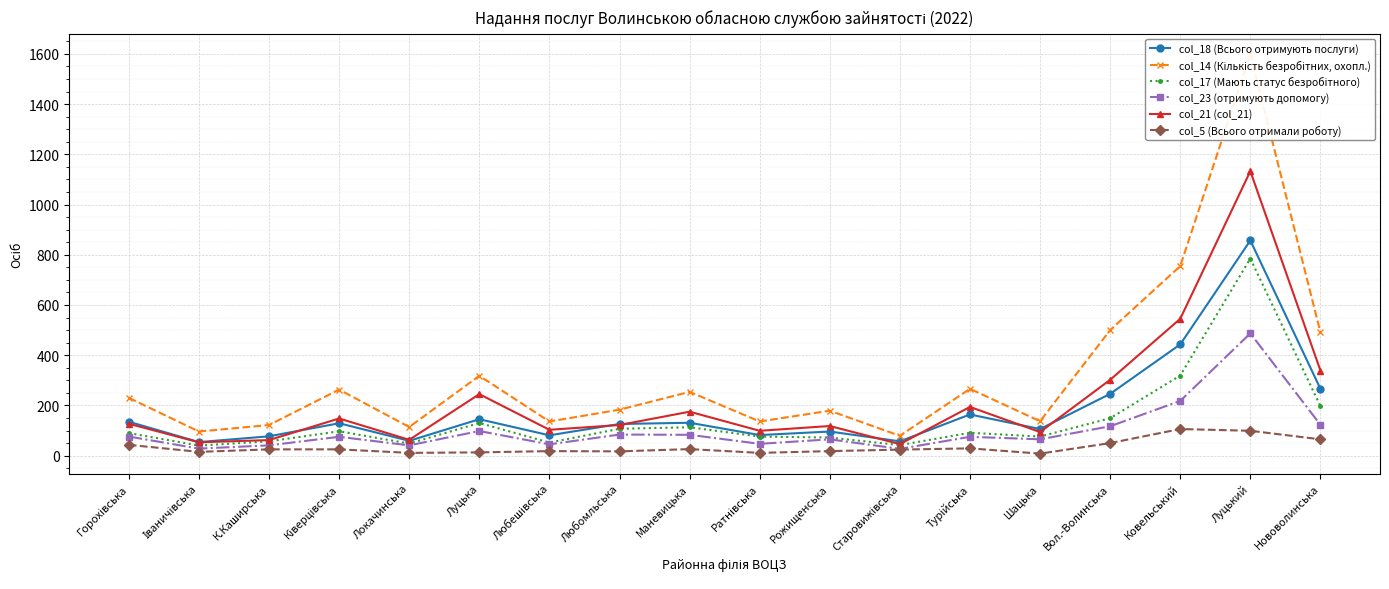

Reading left to right, transcribe all the data shown in this chart.

col_18 (Всього отримують послуги): Горохівська=135	Іваничівська=54	К.Каширська=77	Ківерцівська=129	Локачинська=59	Луцька=145	Любешівська=81	Любомльська=126	Маневицька=131	Ратнівська=82	Рожищенська=96	Старовижівська=57	Турійська=164	Шацька=106	Вол.-Волинська=246	Ковельський=443	Луцький=857	Нововолинська=266
col_14 (Кількість безробітних, охопл.): Горохівська=230	Іваничівська=96	К.Каширська=122	Ківерцівська=263	Локачинська=114	Луцька=318	Любешівська=136	Любомльська=183	Маневицька=254	Ратнівська=136	Рожищенська=179	Старовижівська=79	Турійська=266	Шацька=137	Вол.-Волинська=500	Ковельський=755	Луцький=1600	Нововолинська=491
col_17 (Мають статус безробітного): Горохівська=90	Іваничівська=40	К.Каширська=57	Ківерцівська=97	Локачинська=48	Луцька=130	Любешівська=52	Любомльська=107	Маневицька=113	Ратнівська=76	Рожищенська=72	Старовижівська=42	Турійська=91	Шацька=76	Вол.-Волинська=149	Ковельський=319	Луцький=785	Нововолинська=197
col_23 (отримують допомогу): Горохівська=76	Іваничівська=28	К.Каширська=41	Ківерцівська=75	Локачинська=41	Луцька=98	Любешівська=45	Любомльська=84	Маневицька=83	Ратнівська=47	Рожищенська=65	Старовижівська=27	Турійська=75	Шацька=65	Вол.-Волинська=117	Ковельський=218	Луцький=487	Нововолинська=123
col_21 (col_21): Горохівська=127	Іваничівська=53	К.Каширська=62	Ківерцівська=148	Локачинська=63	Луцька=245	Любешівська=103	Любомльська=122	Маневицька=175	Ратнівська=99	Рожищенська=118	Старовижівська=46	Турійська=194	Шацька=94	Вол.-Волинська=302	Ковельський=545	Луцький=1133	Нововолинська=339
col_5 (Всього отримали роботу): Горохівська=43	Іваничівська=15	К.Каширська=25	Ківерцівська=25	Локачинська=11	Луцька=13	Любешівська=18	Любомльська=17	Маневицька=26	Ратнівська=11	Рожищенська=18	Старовижівська=24	Турійська=29	Шацька=8	Вол.-Волинська=50	Ковельський=106	Луцький=99	Нововолинська=65